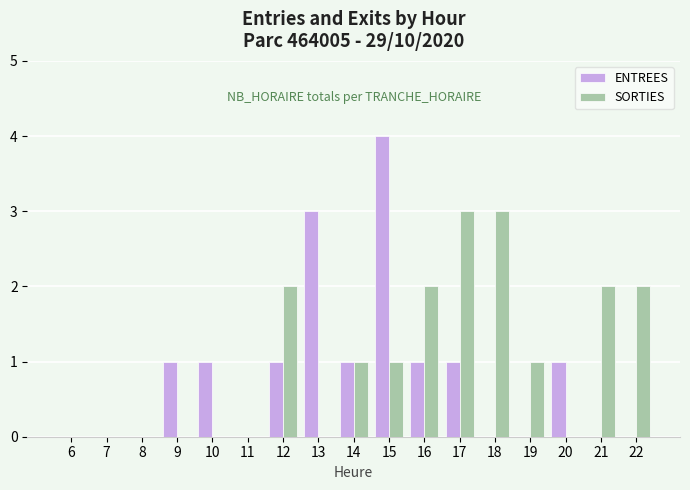

At which category is the sum across all series the highest?

15